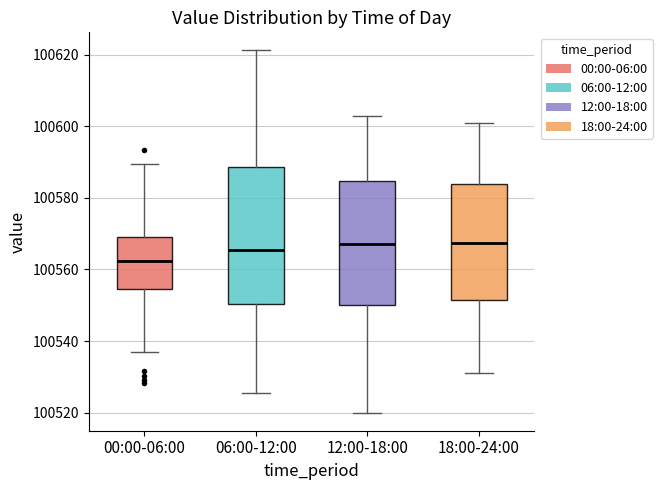

Where is the lower edge of the box for 18:00-24:00 on the y-axis? The values are not printed on the chart, so give them approximately, as read against the axis.

100552